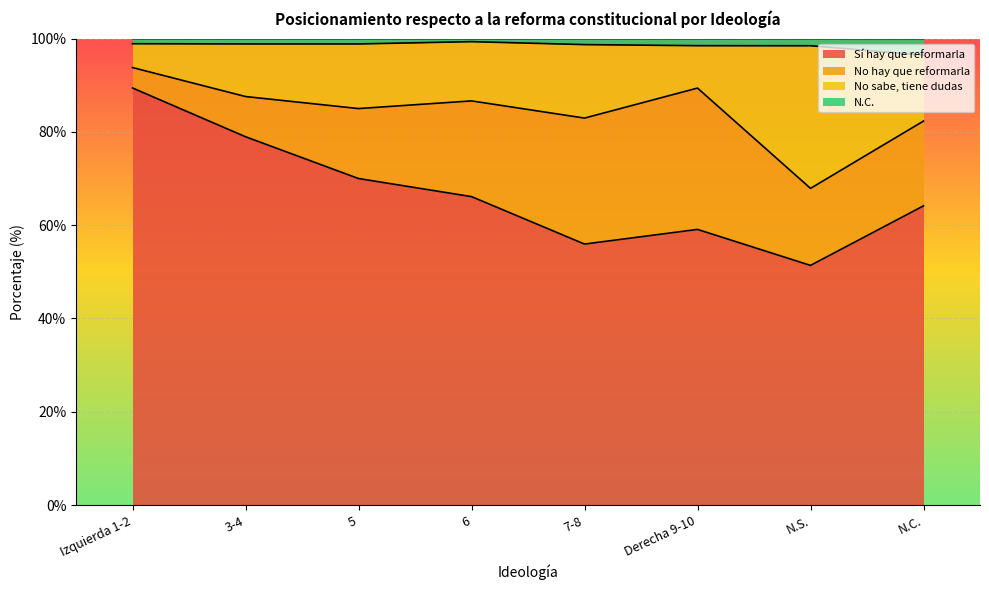

The Sí hay que reformarla series shows 70.5 at N.S.. True or false?

False